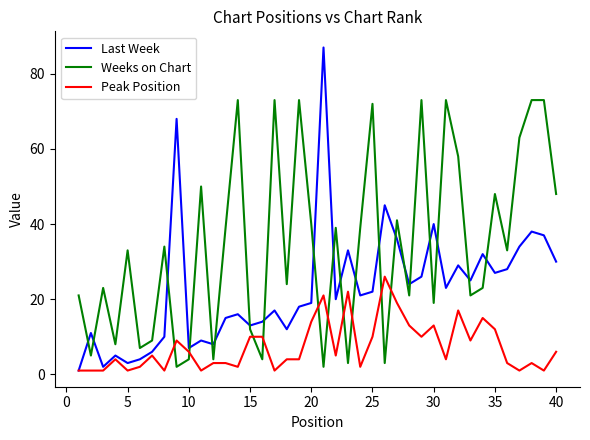

How many times do Weeks on Chart and Last Week cross each other?

20